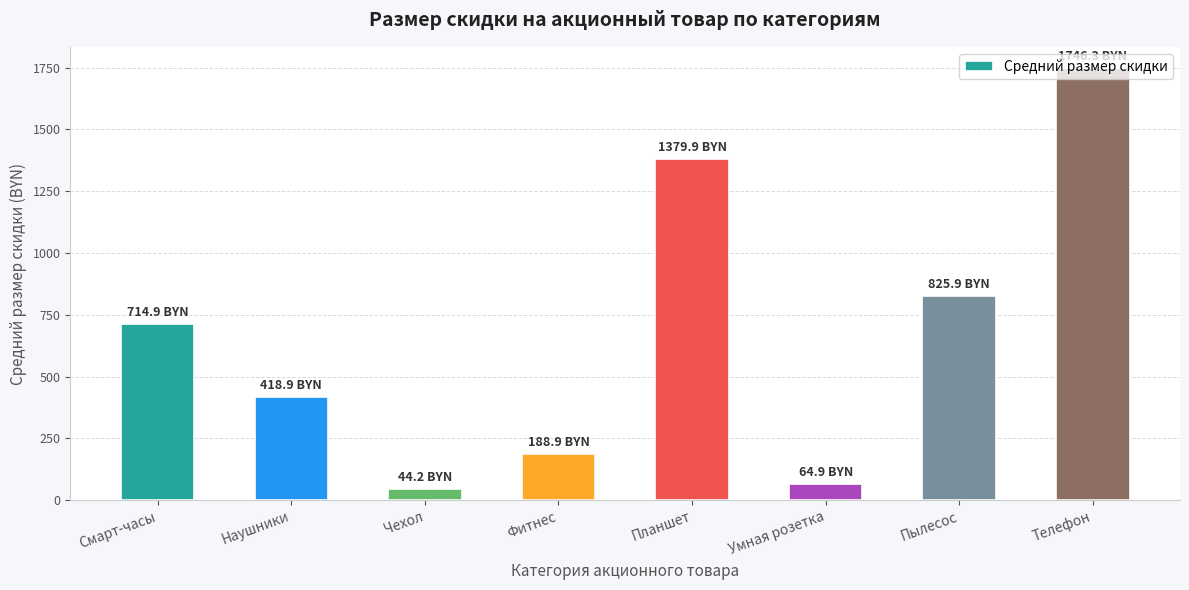

The chart shows a value of 1114.6 at Смарт-часы. True or false?

False